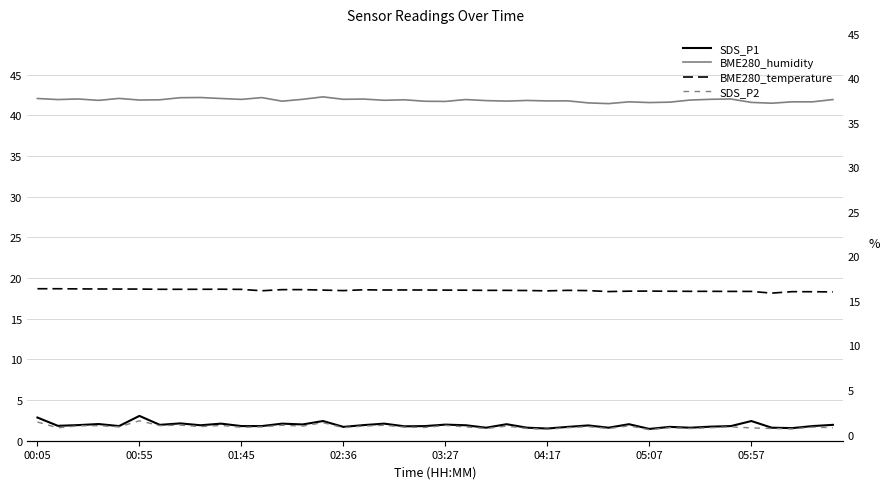

True or false: SDS_P1 and BME280_humidity cross at least once.

False